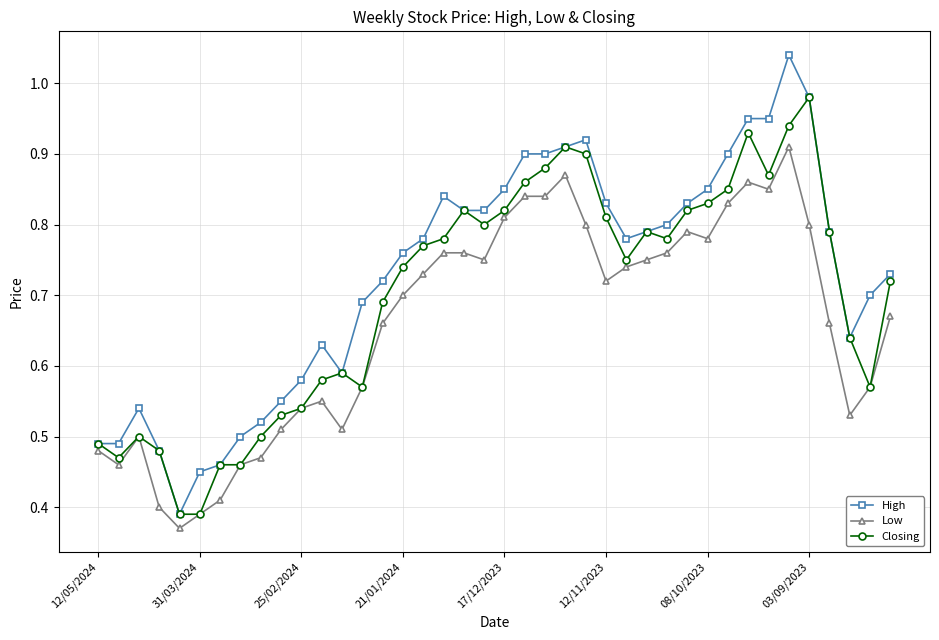

Which series has the largest range (max minus min)?

High